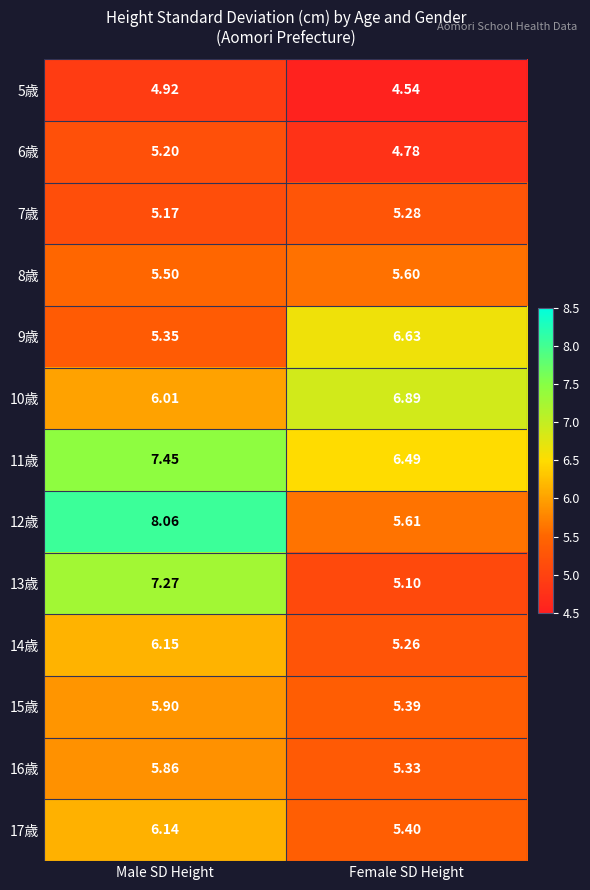

Where is 9歳 nearest to the value 5?

Male SD Height